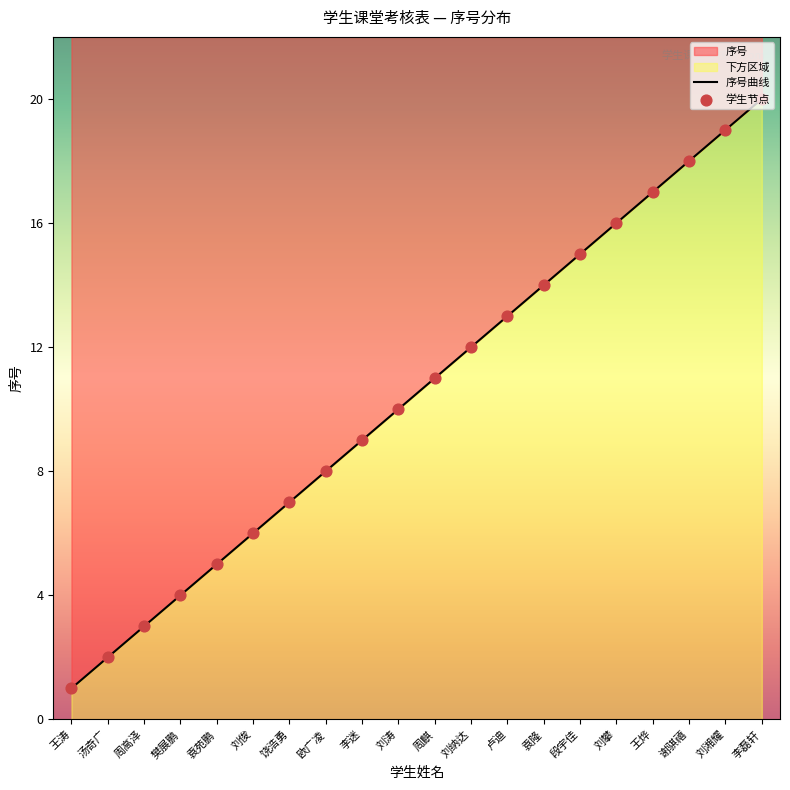

What is the ratio of the value at 李磊轩 to the value at 卢迪?

1.5